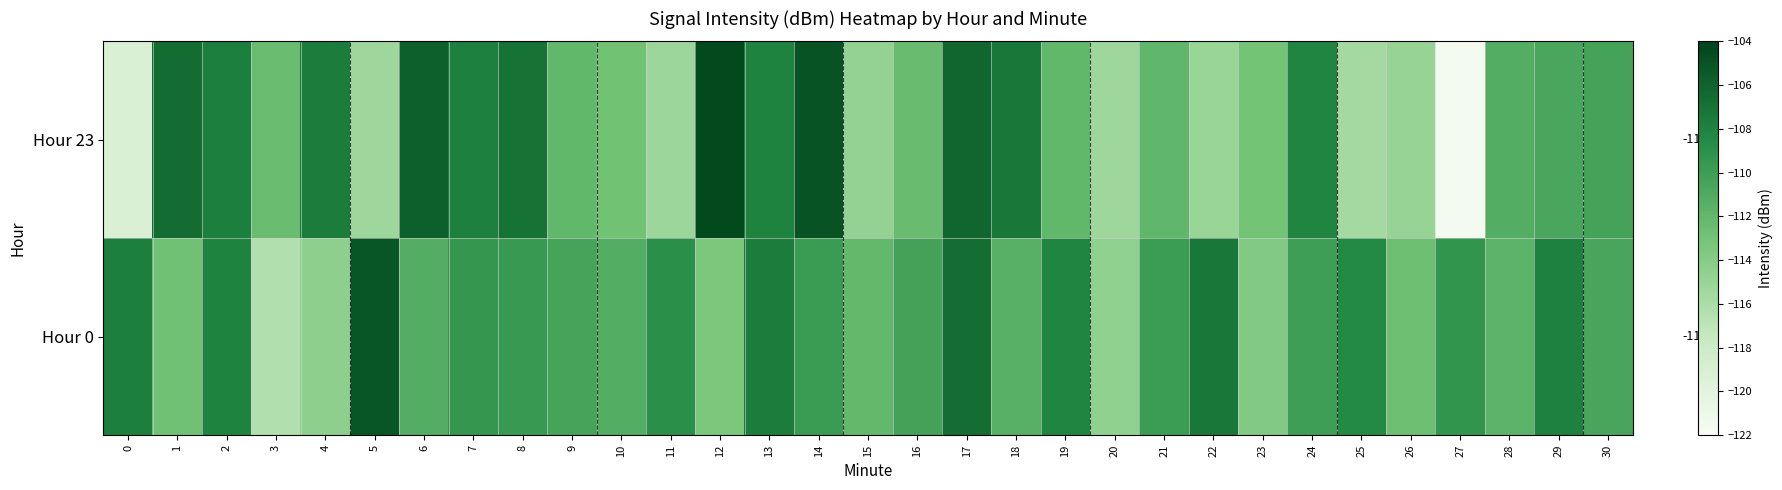

Where is Hour 0 nearest to the value -110?

21